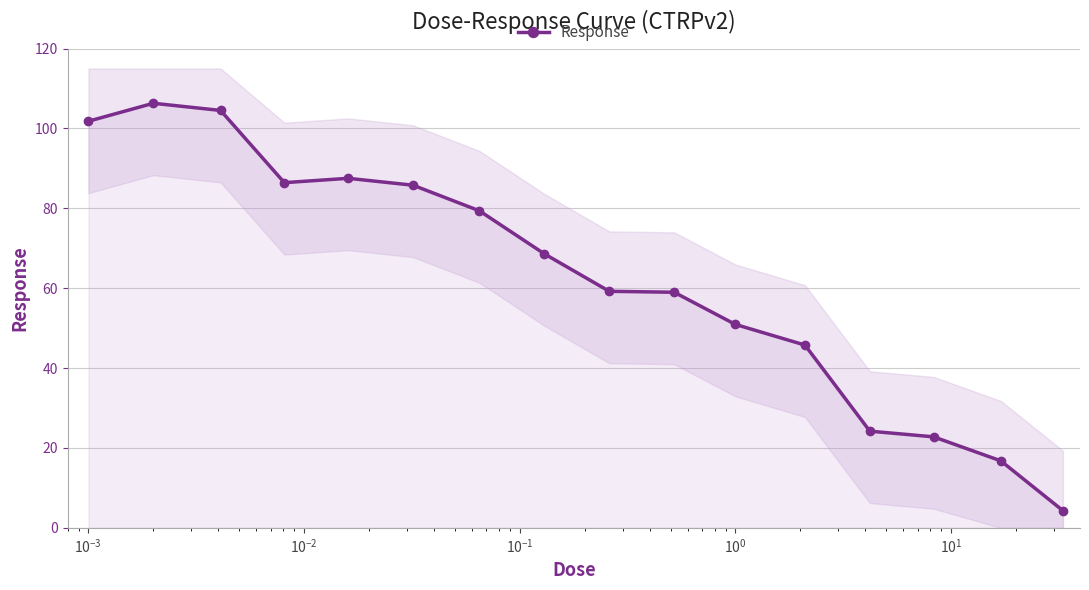

True or false: Response has more than 0 interior local peaks.

True